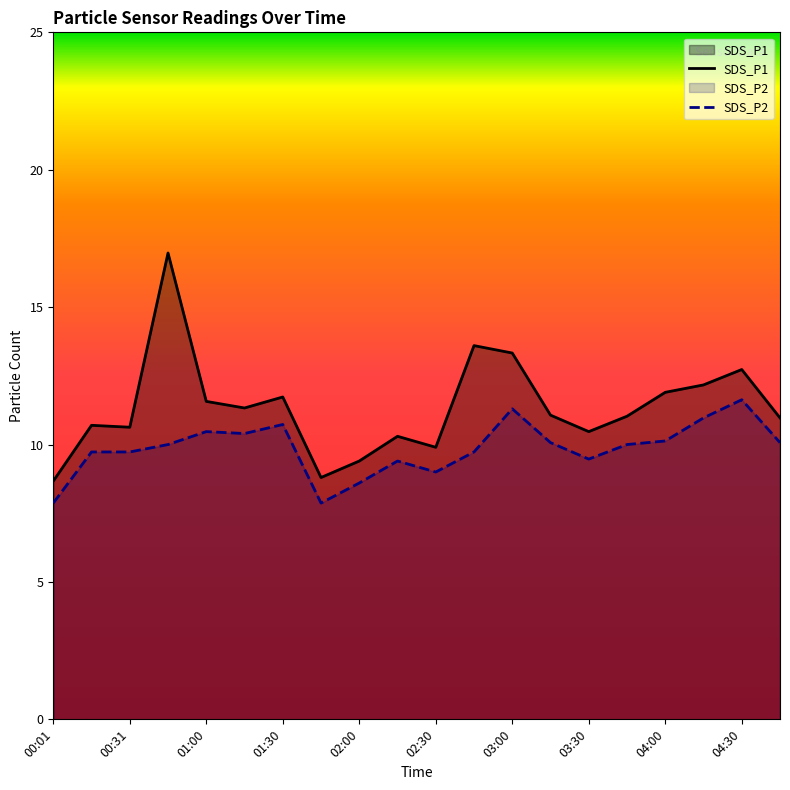

At which label is SDS_P2 closest to 9?

02:30